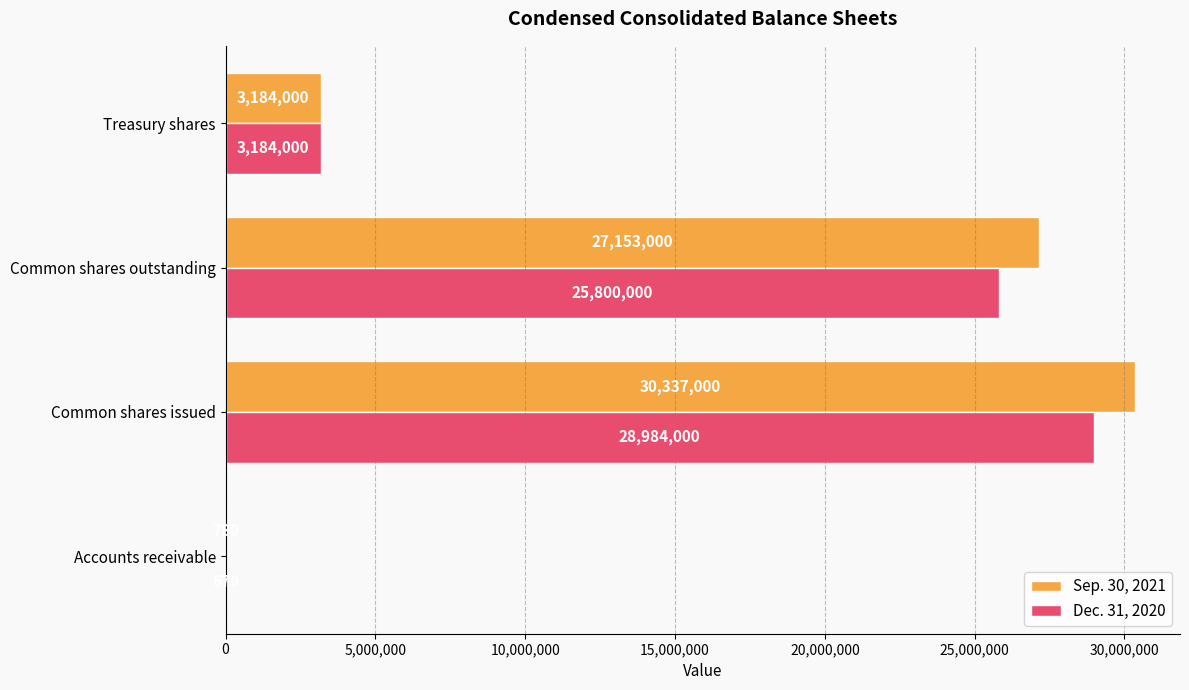

What is the highest value of the Sep. 30, 2021 series?

30337000